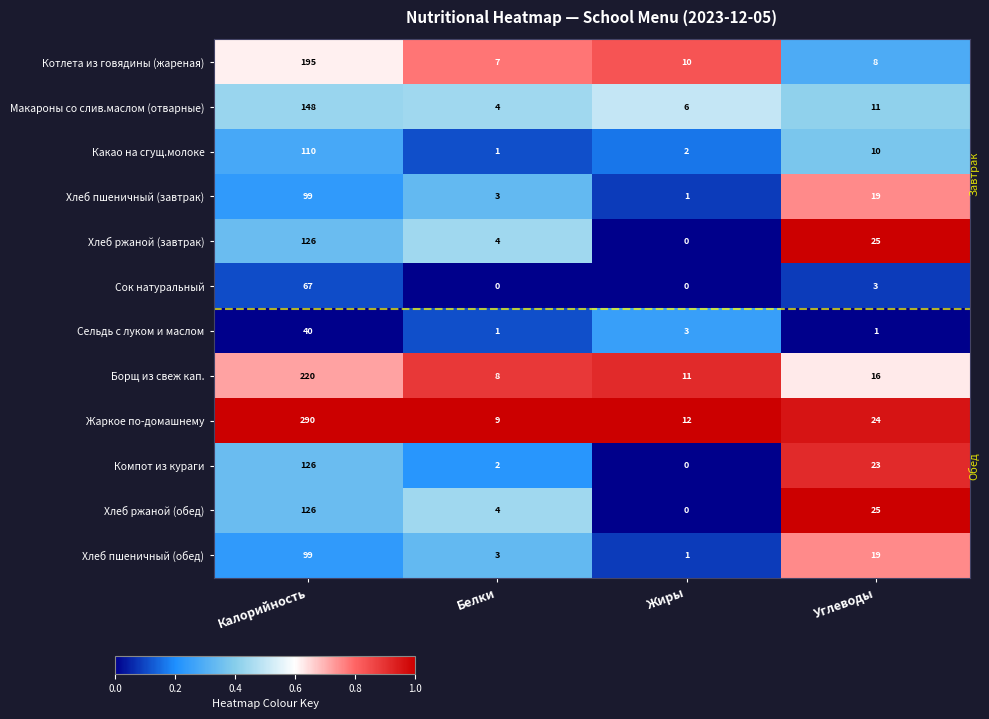

True or false: Борщ из свеж кап. has a value of 109 at Калорийность.

False